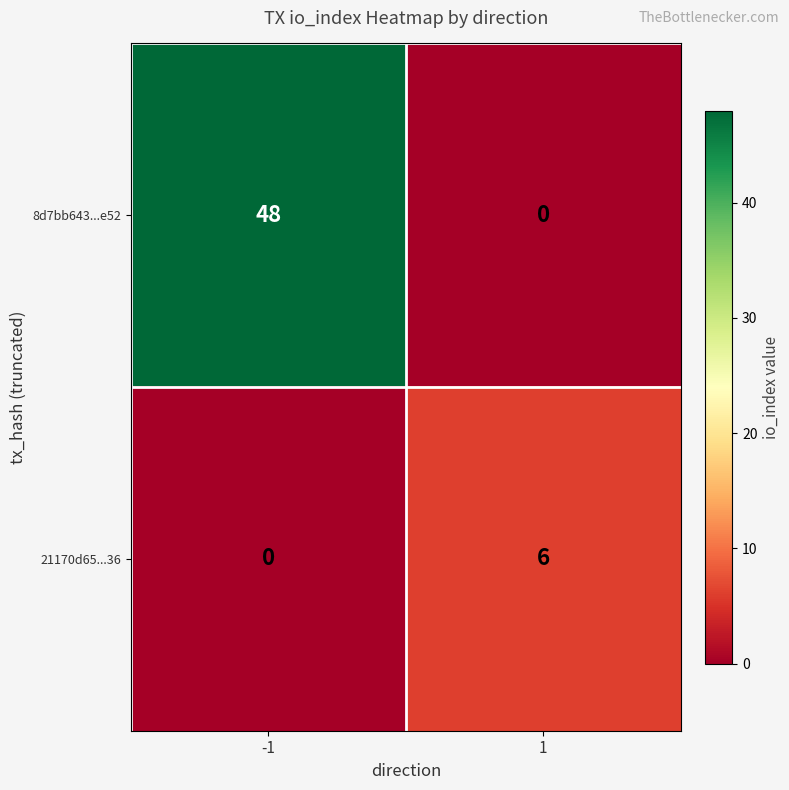

What is the sum of all 8d7bb643...e52 values?

48